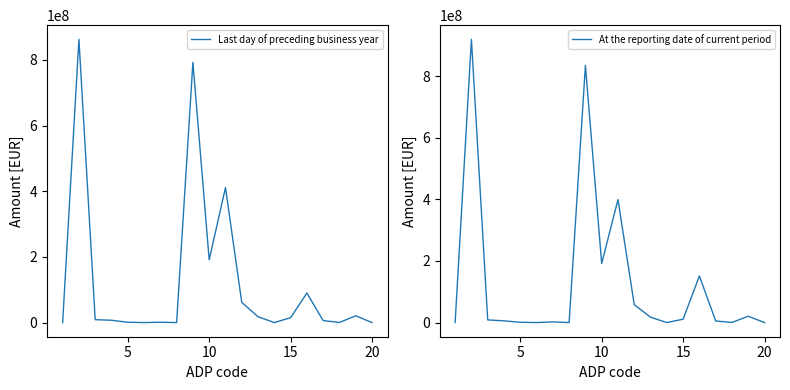

In At the reporting date of current period, how many points are lower than both neighbors (excluding endpoints)?

5